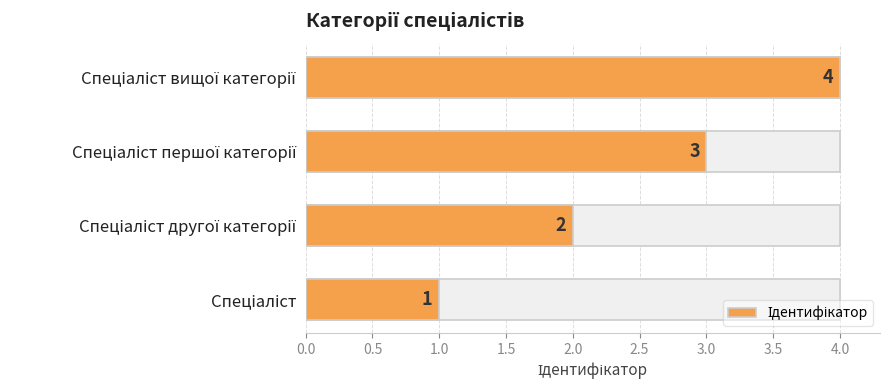

How many categories are shown in the chart?

4